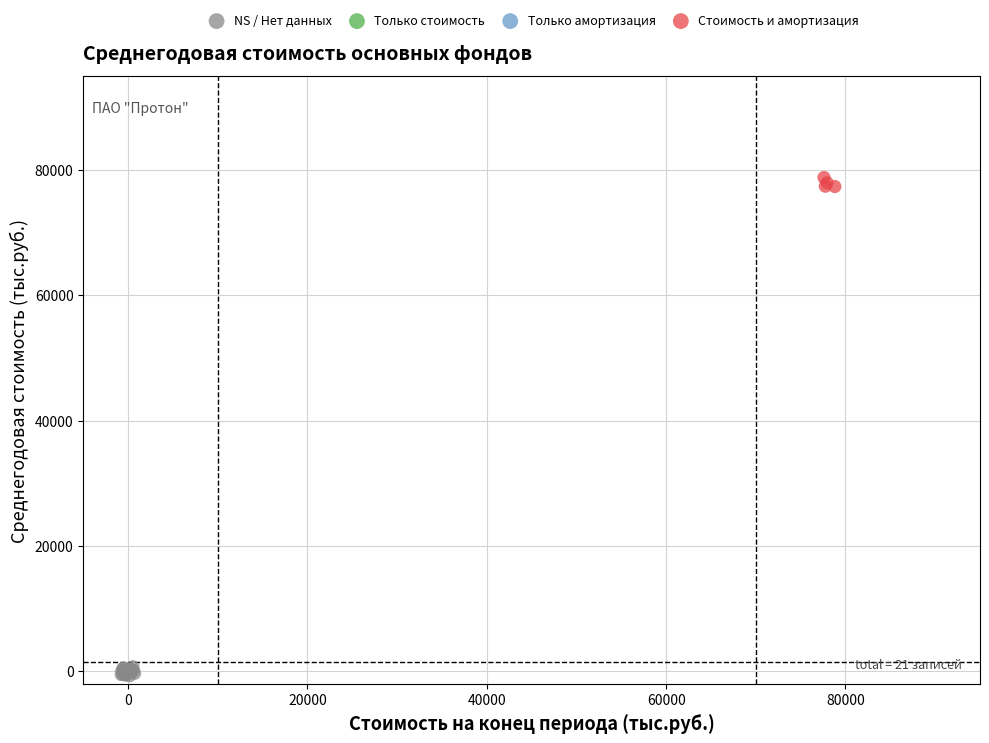

Which series reaches the minimum Y coordinate?

NS / Нет данных